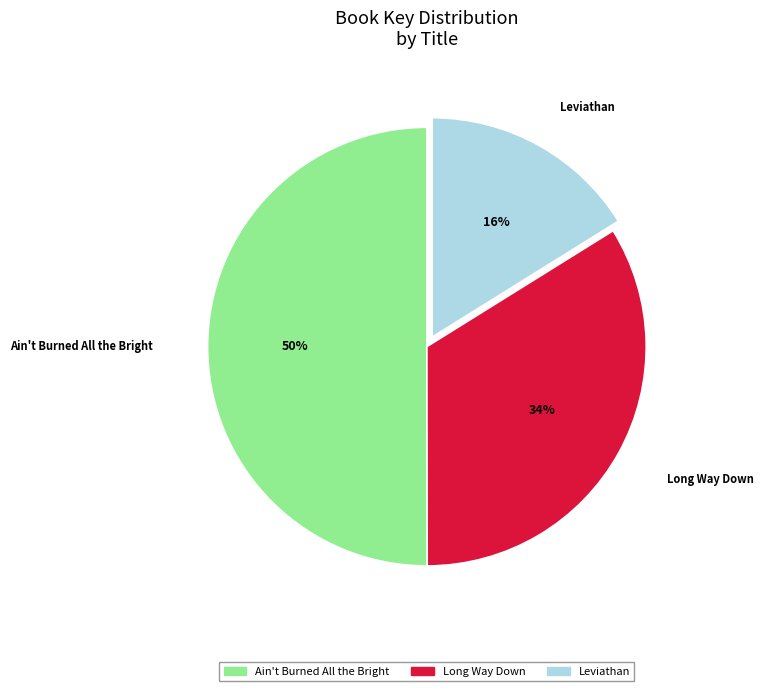

Is the sum of Ain't Burned All the Bright and Long Way Down greater than half?

Yes